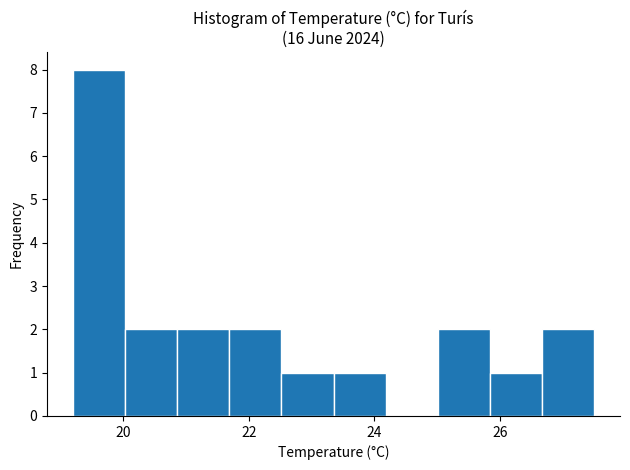

What is the height of the bar covering 23.4 to 24.2 on the x-axis? Neither the bar edges nor the heights are printed on the chart, so give them approximately, as read against the axes.

1